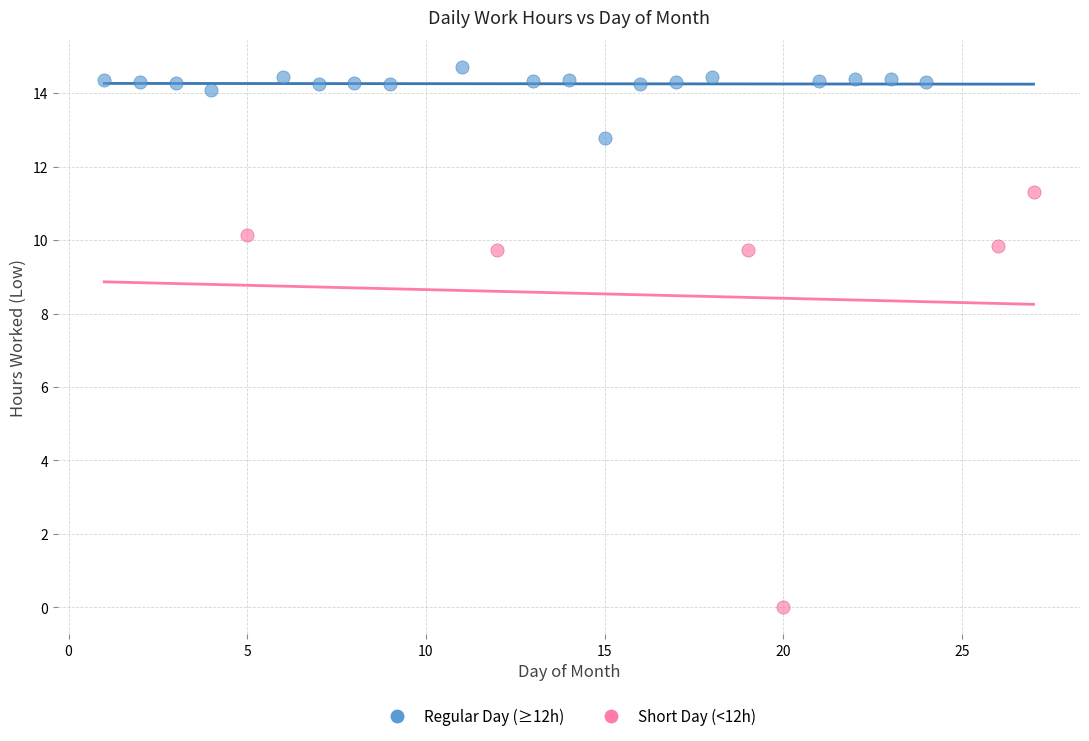

Which series reaches the maximum Y coordinate?

Regular Day (≥12h)